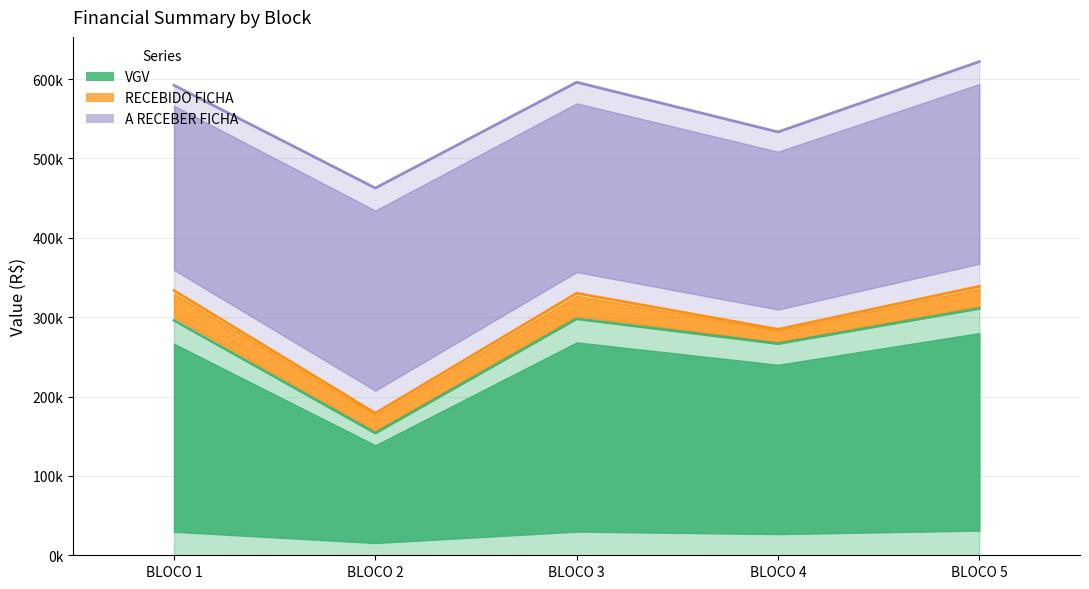

What is the difference between the highest and lowest values at BLOCO 4?

248675.1